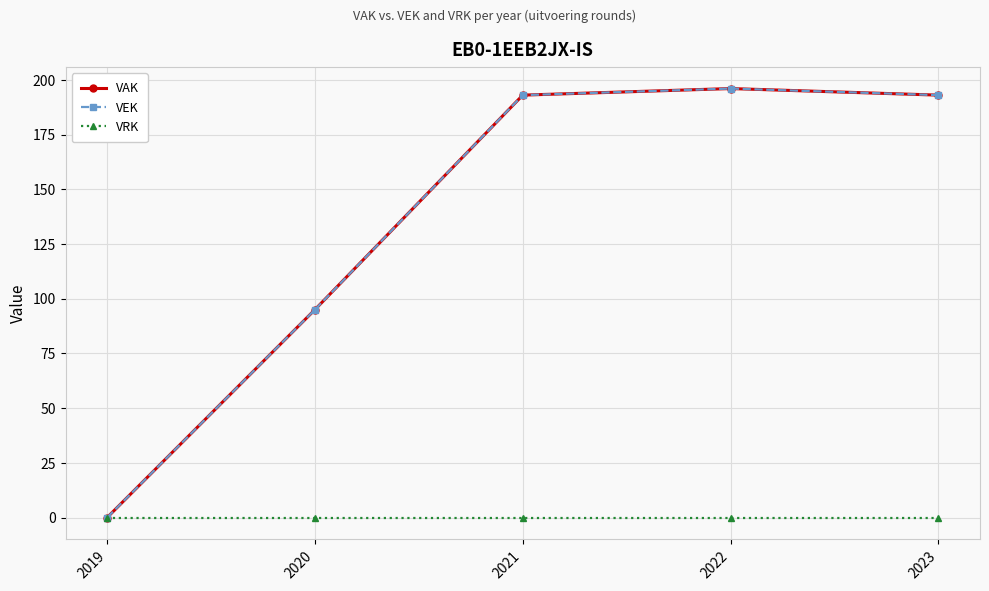

Does the chart have visible grid lines?

Yes